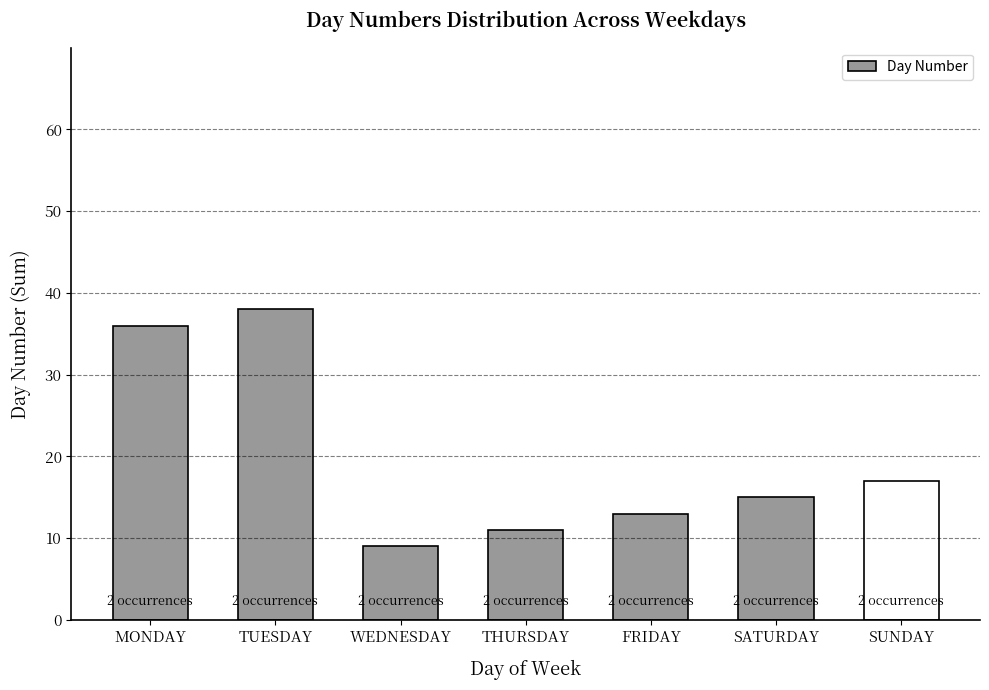

List the labels in order of value, smallest first.

WEDNESDAY, THURSDAY, FRIDAY, SATURDAY, SUNDAY, MONDAY, TUESDAY